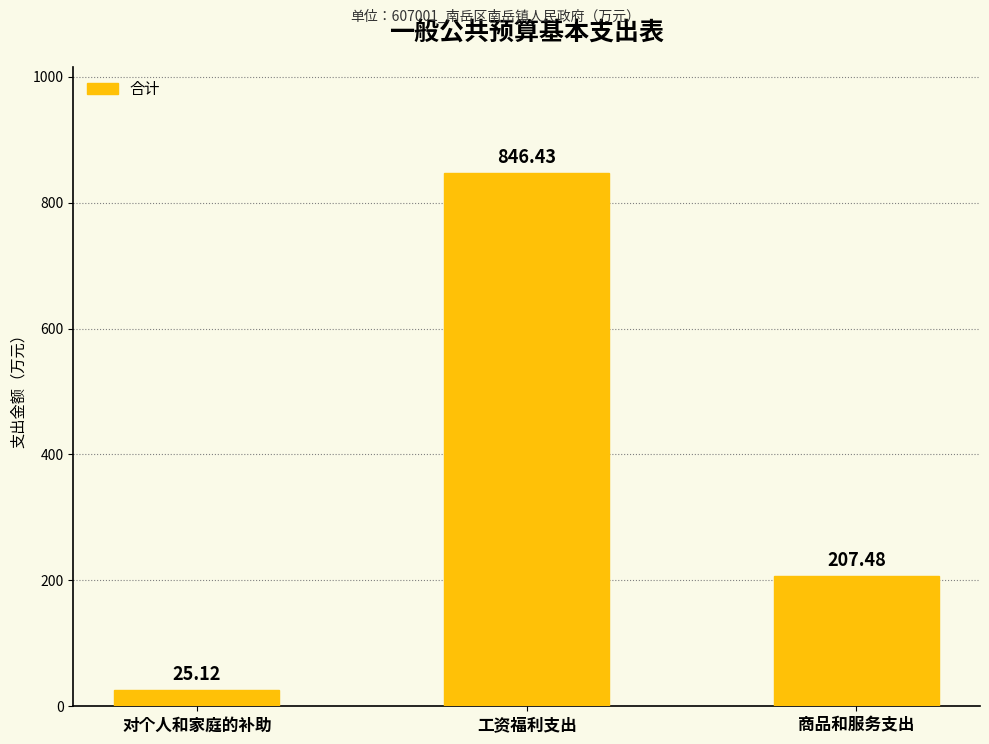

How many bars are there in total?

3